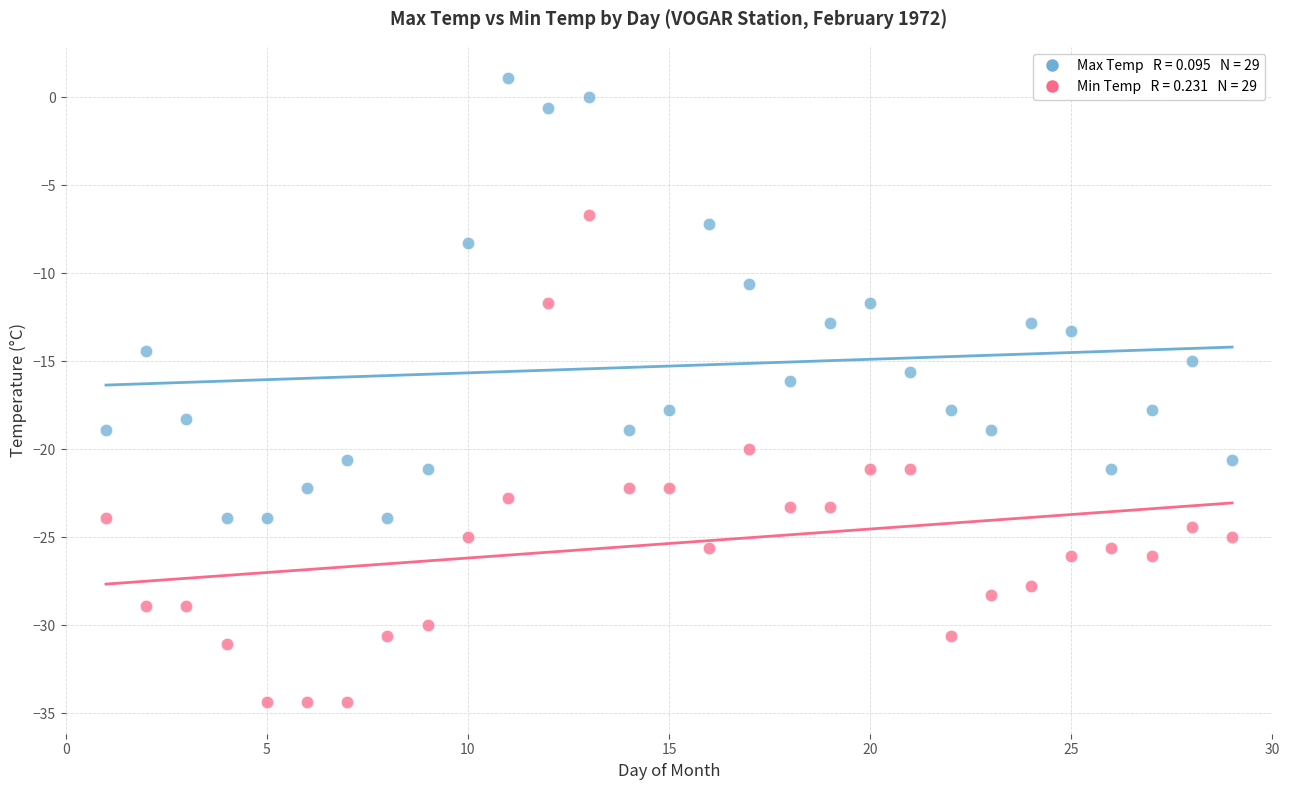

Across all data points, what is the range of Y values (max minus min)?

35.5